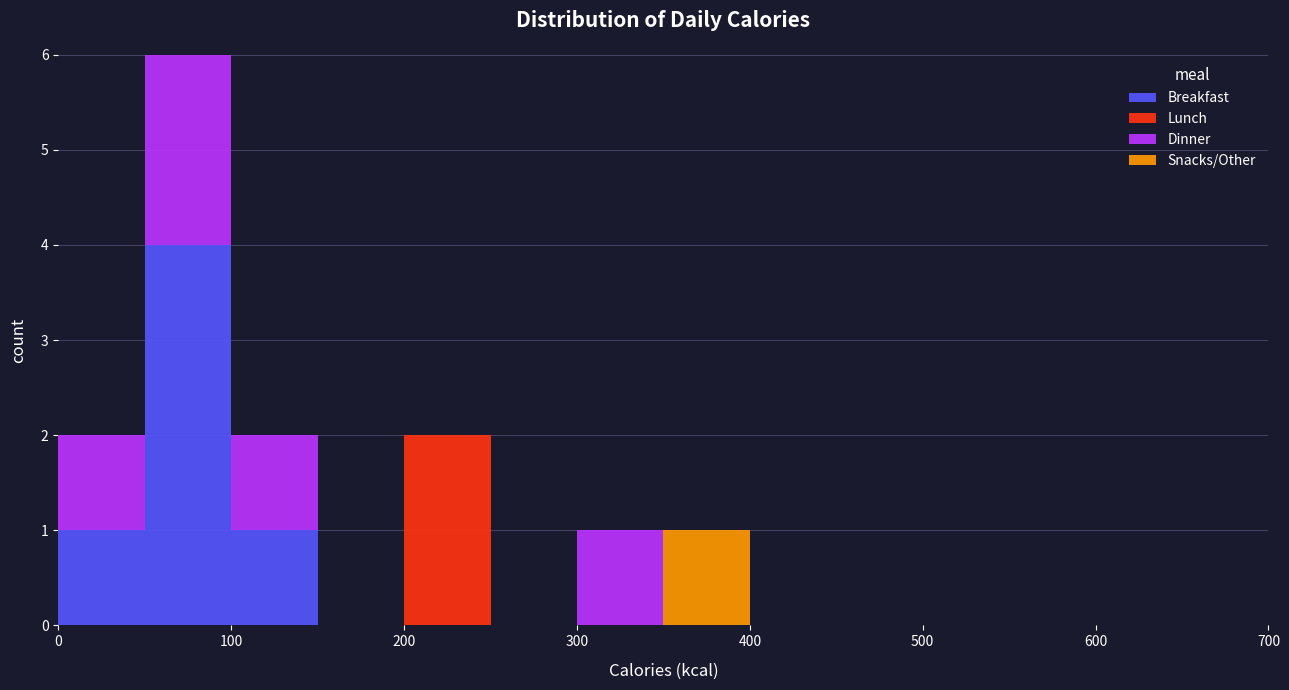

Reading left to right, transcribe this chart: for each stacked bar, give the range it covers on the x-axis and its total height. The values are not printed on the chart, so give them approximately, as read against the axis.

0 to 50: 2
50 to 100: 6
100 to 150: 2
150 to 200: 0
200 to 250: 2
250 to 300: 0
300 to 350: 1
350 to 400: 1
400 to 450: 0
450 to 500: 0
500 to 550: 0
550 to 600: 0
600 to 650: 0